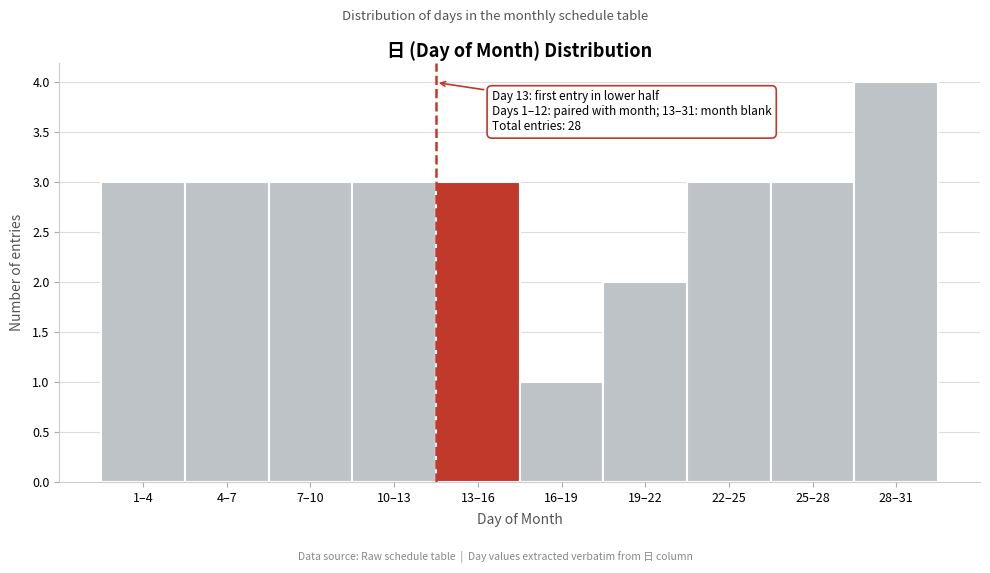

Reading right to left, list all the values displayed in this chart.

28–31=4	25–28=3	22–25=3	19–22=2	16–19=1	13–16=3	10–13=3	7–10=3	4–7=3	1–4=3